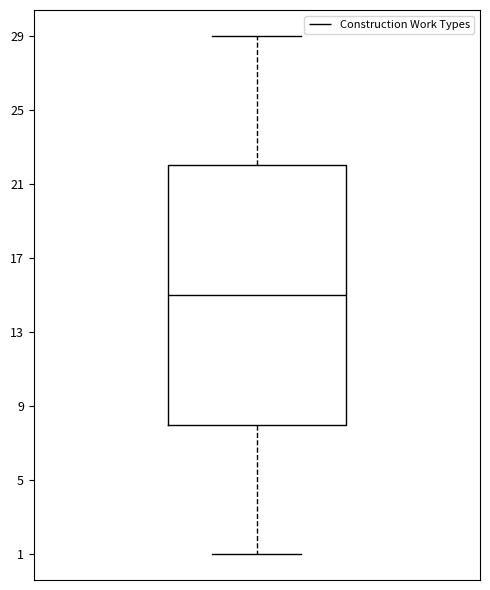

Read this box plot against the y-axis: the position of the median line, the range covered by the box, and the ends of both whiskers. The values are not printed on the chart, so give them approximately, as read against the axis.

median 15, box 8 to 22, whiskers 1 to 29